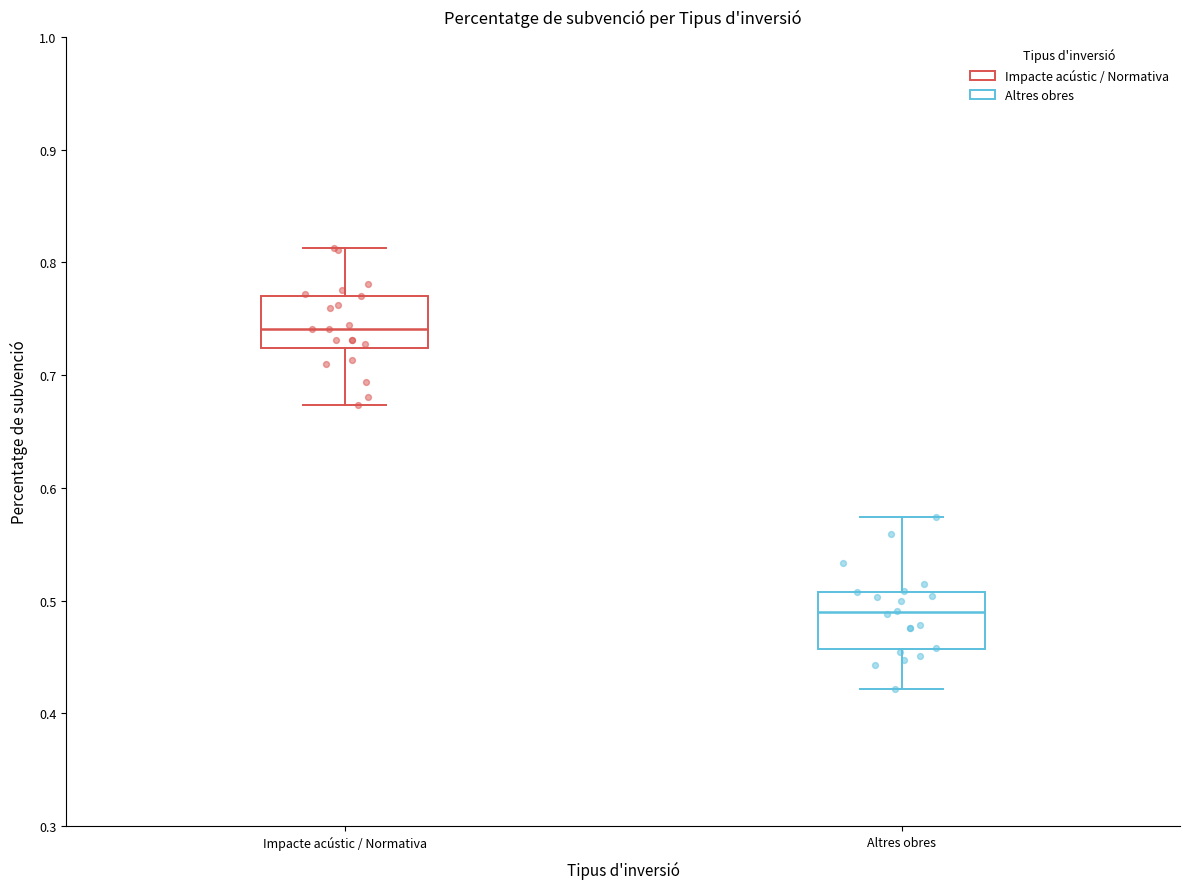

Which box has the highest median line?

Impacte acústic / Normativa